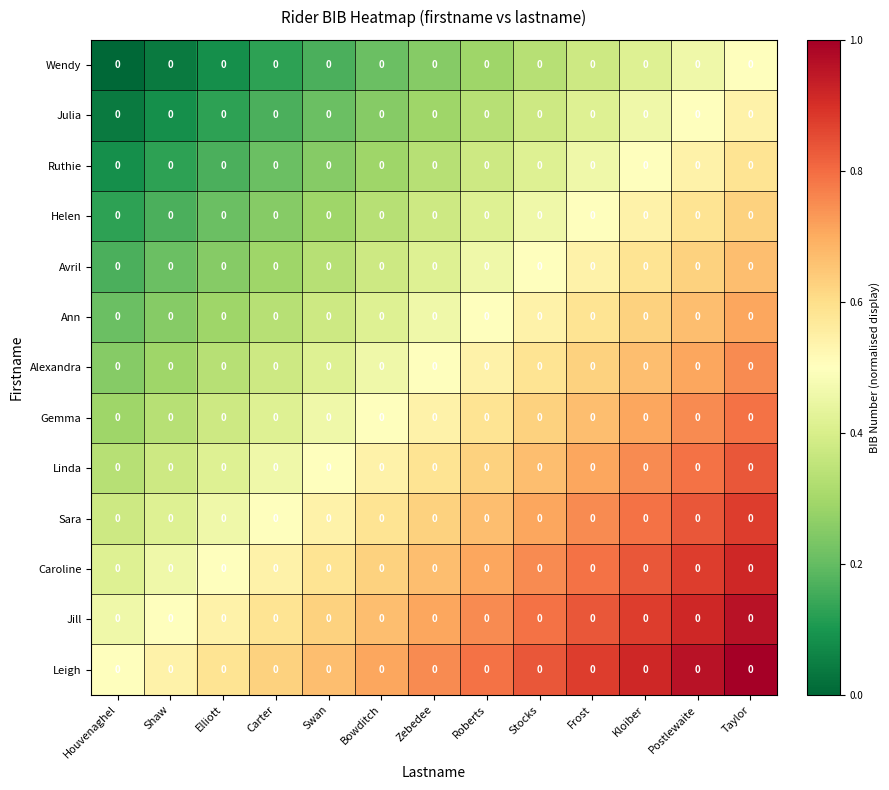

List the labels in order of Julia value, largest first.

Taylor, Postlewaite, Kloiber, Frost, Stocks, Roberts, Zebedee, Bowditch, Swan, Carter, Elliott, Shaw, Houvenaghel